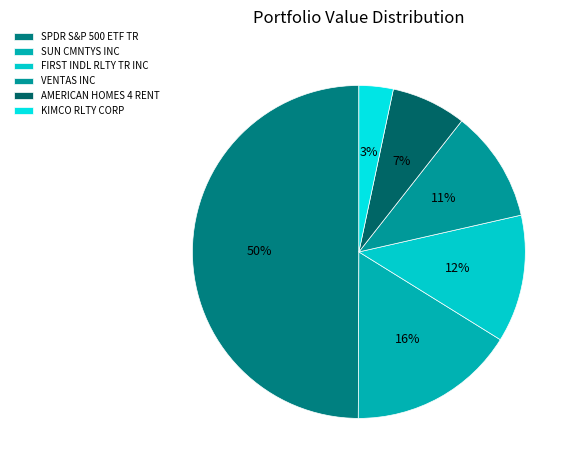

What portion of the pie excludes VENTAS INC?

89.1%